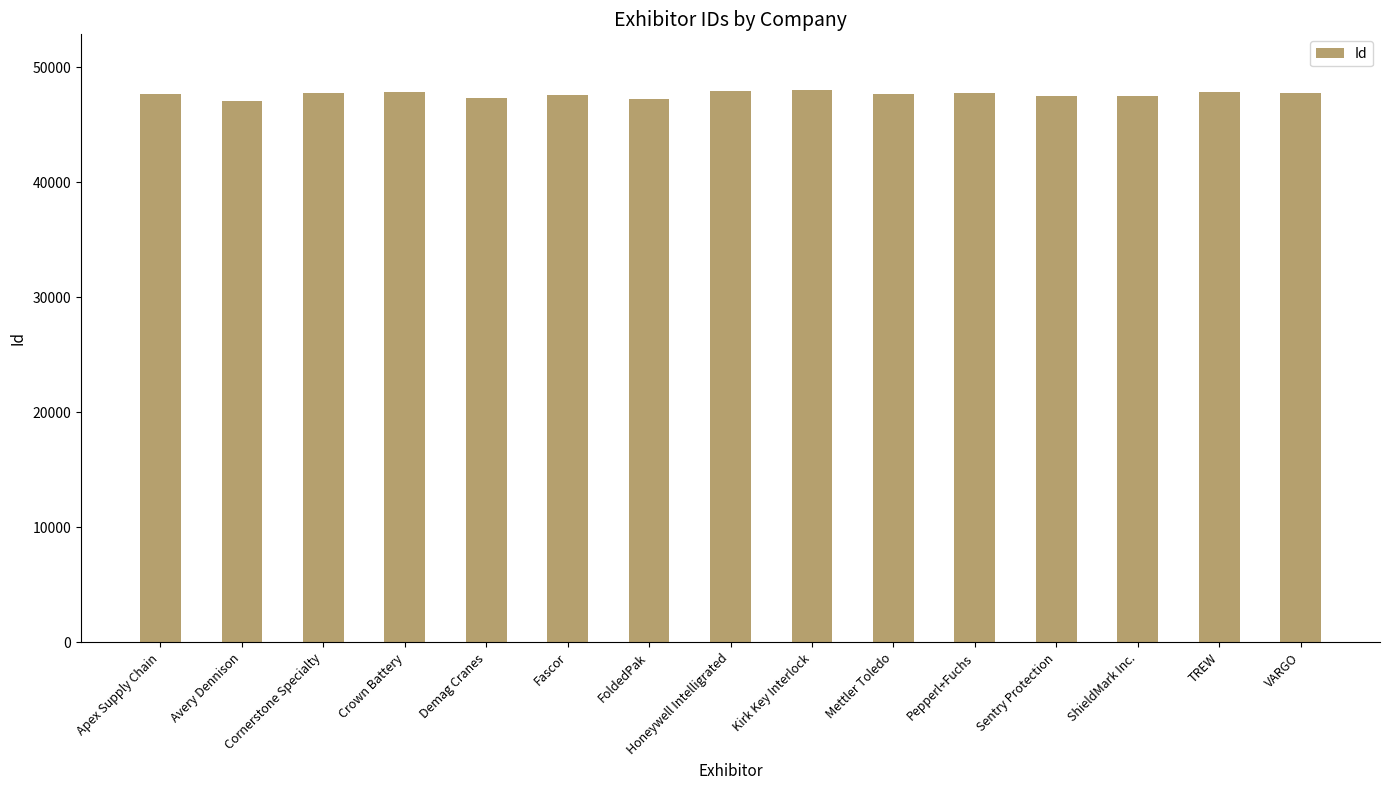

What is the label of the 15th bar from the left?

VARGO